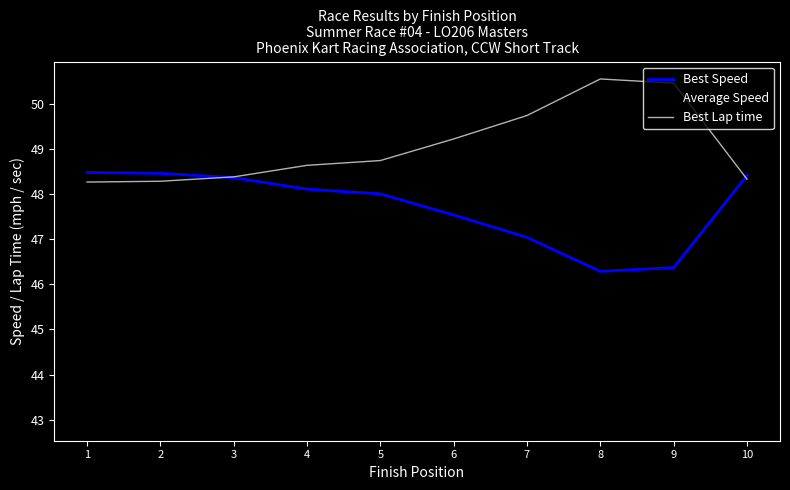

True or false: Best Speed and Average Speed cross at least once.

False